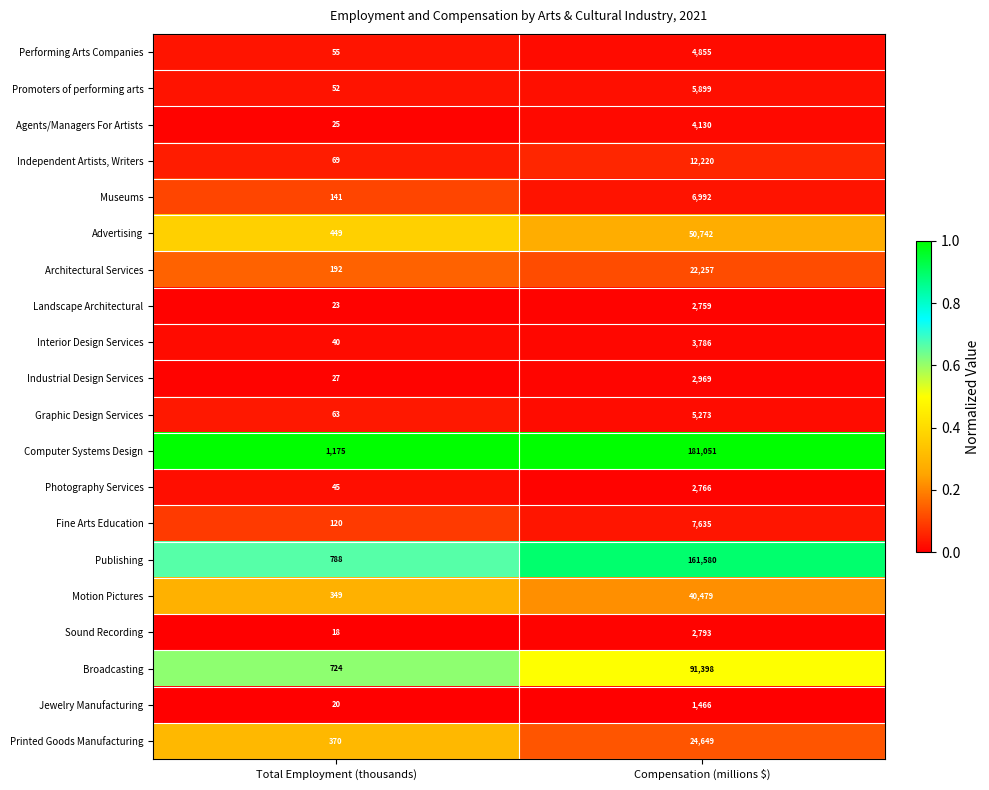

At which label does Landscape Architectural reach its minimum?

Total Employment (thousands)